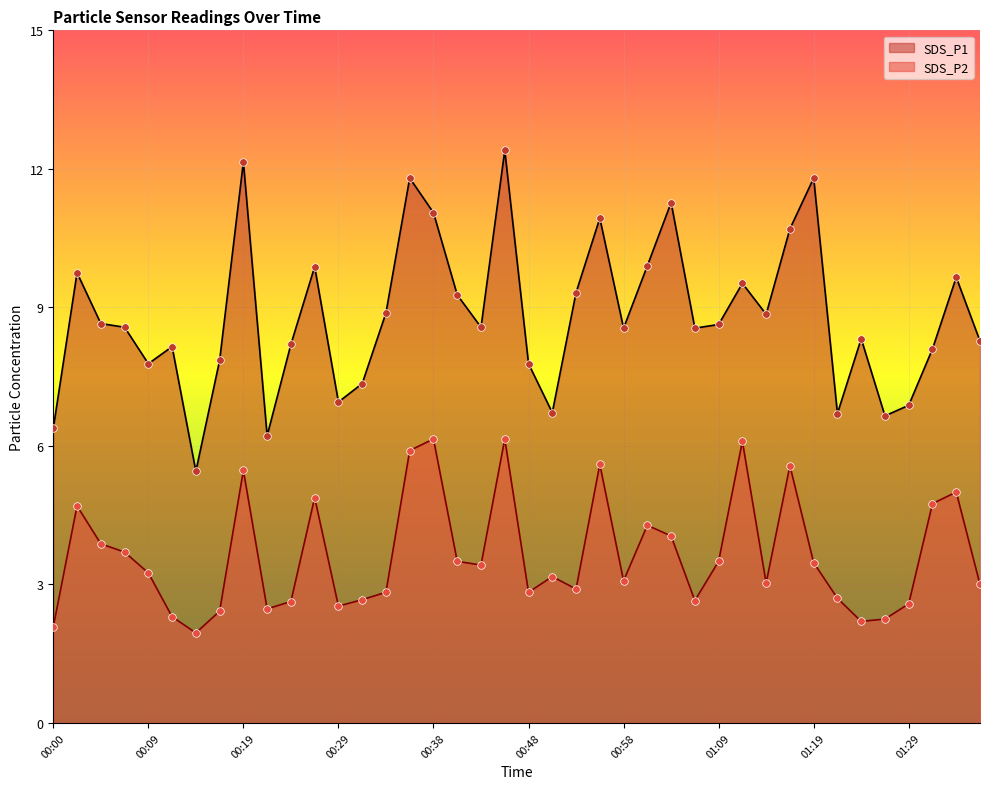

What are all the series names shown in the legend?

SDS_P1, SDS_P2